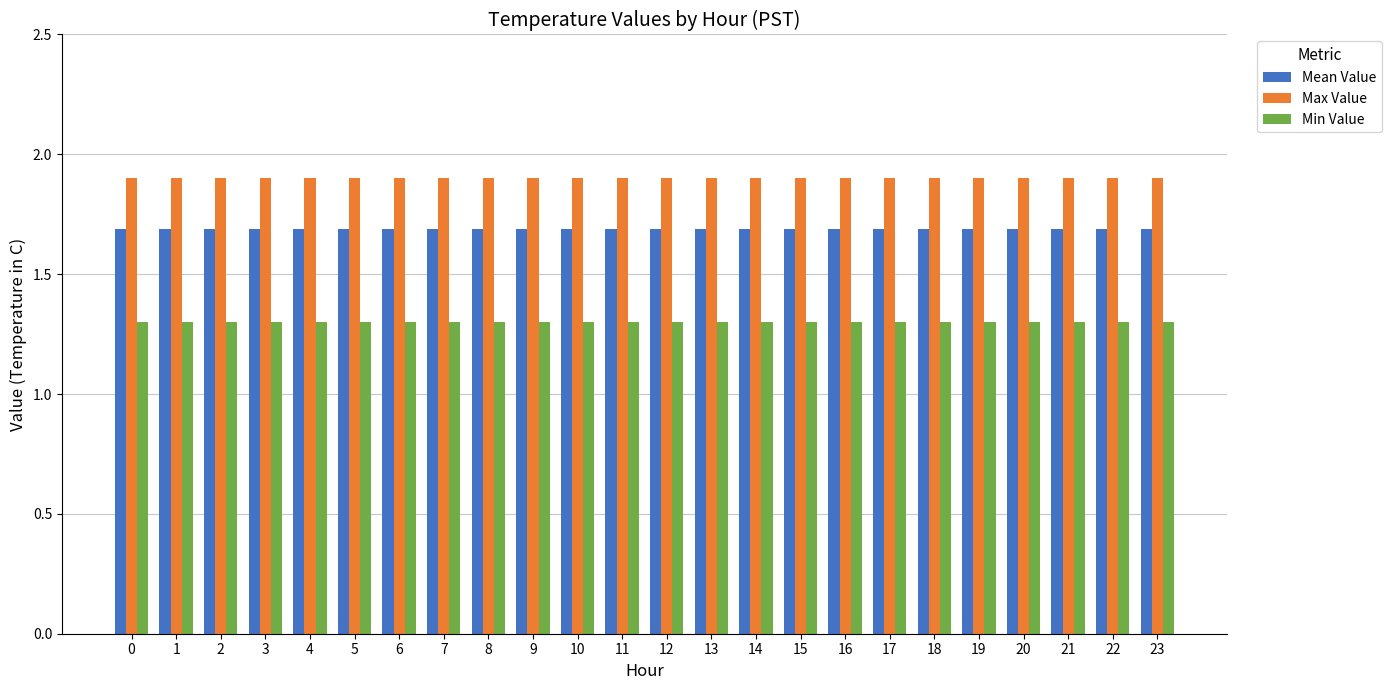

What is the sum of all Max Value values?

45.6